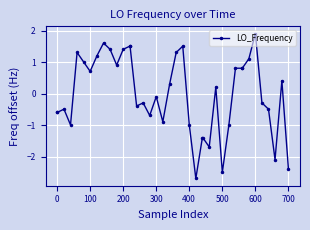

How many negative values are there?

20